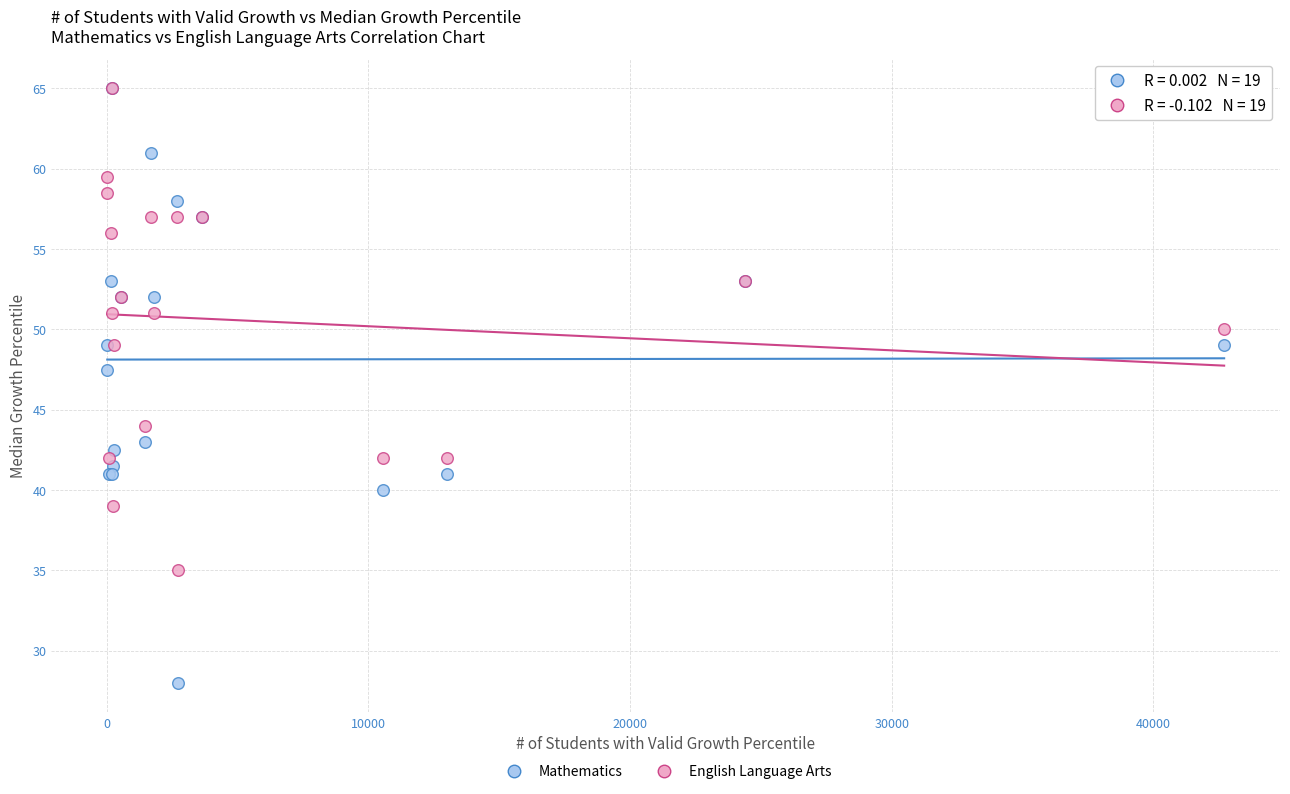

In the Mathematics series, what Y value is closest to 46?

47.5